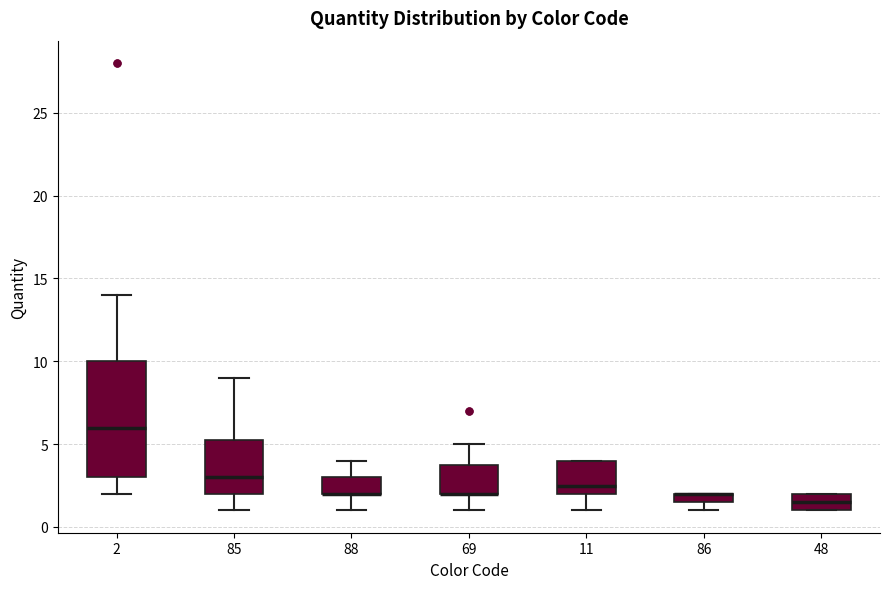

Which box is the tallest, from its lower edge to its upper edge?

2